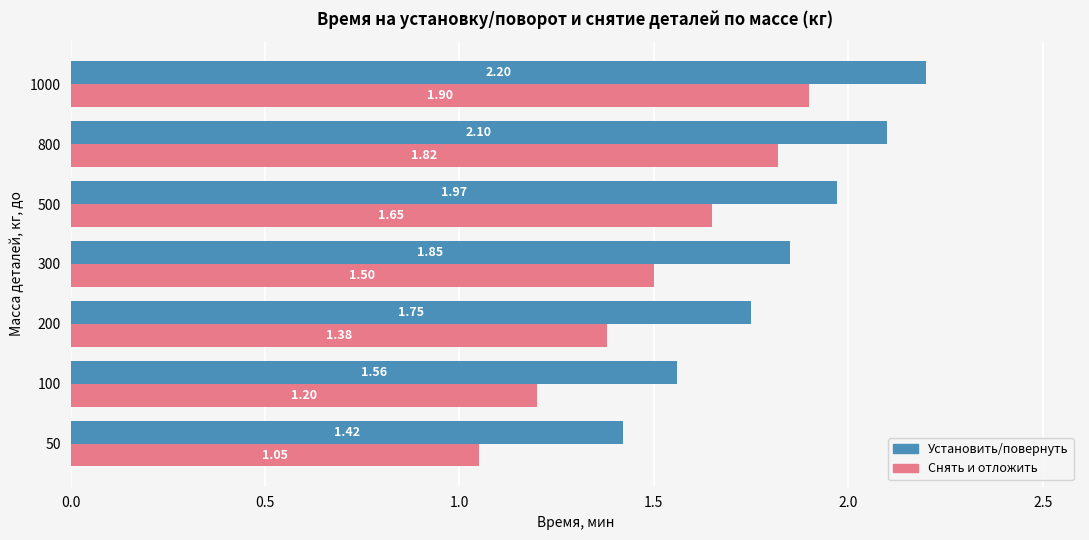

What are all the series names shown in the legend?

Установить/повернуть, Снять и отложить